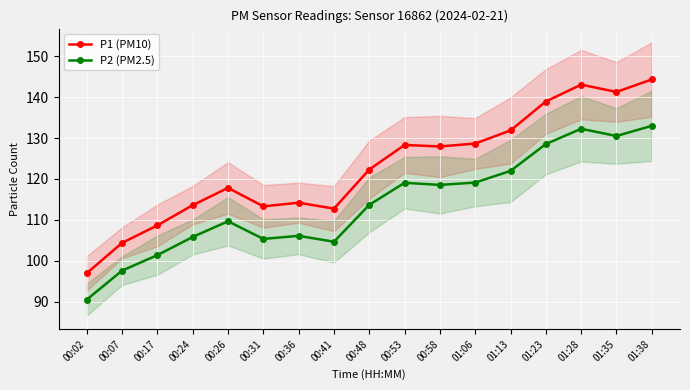

Reading left to right, extract all data points from this chart.

P1 (PM10): 00:02=96.9	00:07=104.3	00:17=108.6	00:24=113.6	00:26=117.8	00:31=113.3	00:36=114.2	00:41=112.7	00:48=122.3	00:53=128.3	00:58=127.9	01:06=128.7	01:13=131.8	01:23=138.9	01:28=143.1	01:35=141.3	01:38=144.3
P2 (PM2.5): 00:02=90.5	00:07=97.6	00:17=101.3	00:24=105.8	00:26=109.6	00:31=105.3	00:36=106.1	00:41=104.6	00:48=113.7	00:53=119.0	00:58=118.5	01:06=119.1	01:13=122.0	01:23=128.5	01:28=132.2	01:35=130.5	01:38=133.0